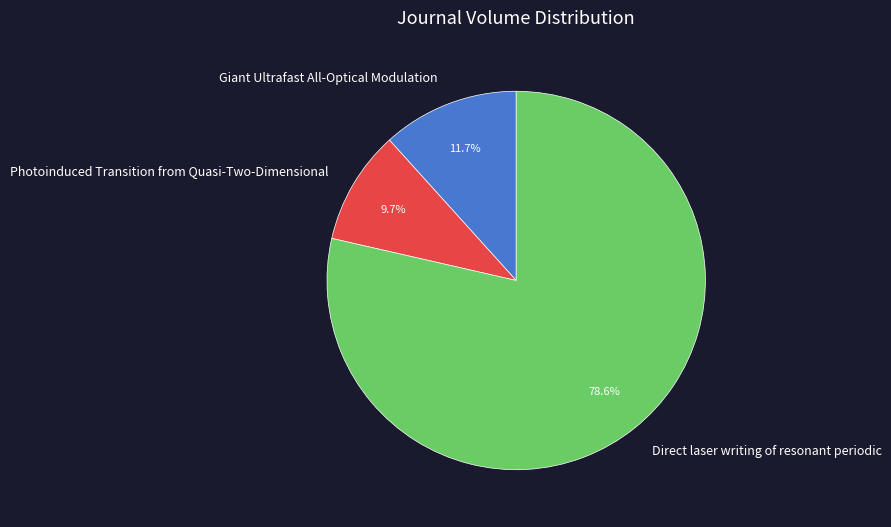

To the nearest percent, what is the average slice percentage?

33%